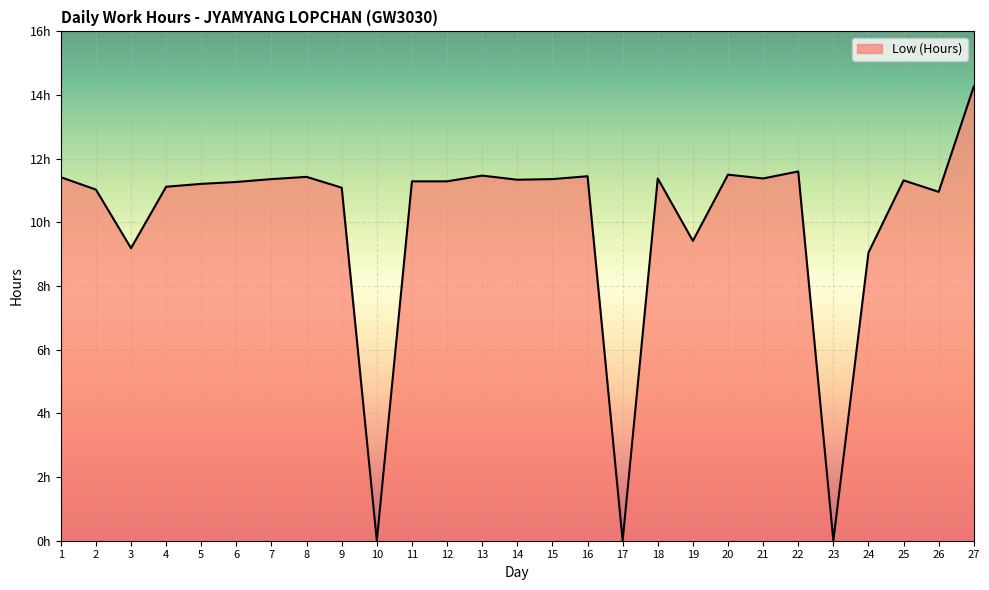

How many interior local peaks (higher than both neighbors) does the data have?

7